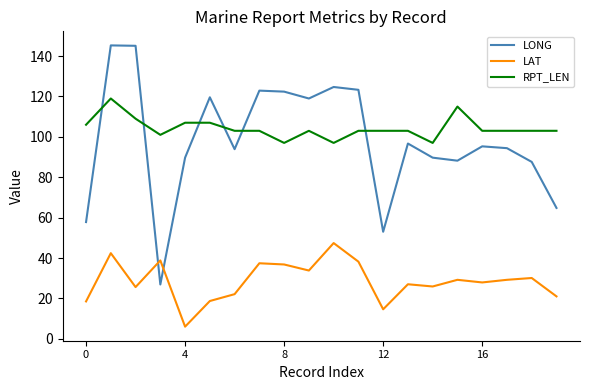

At how many categories does at least one series exceed 83?

20